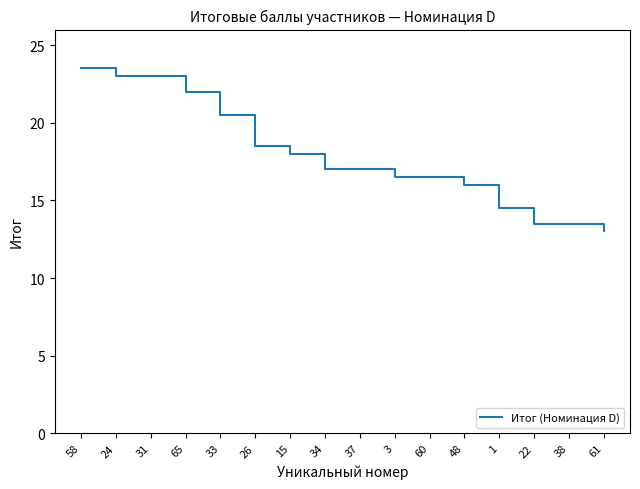

Reading left to right, extract all data points from this chart.

23.5	23.0	23.0	22.0	20.5	18.5	18.0	17.0	17.0	16.5	16.5	16.0	14.5	13.5	13.5	13.0